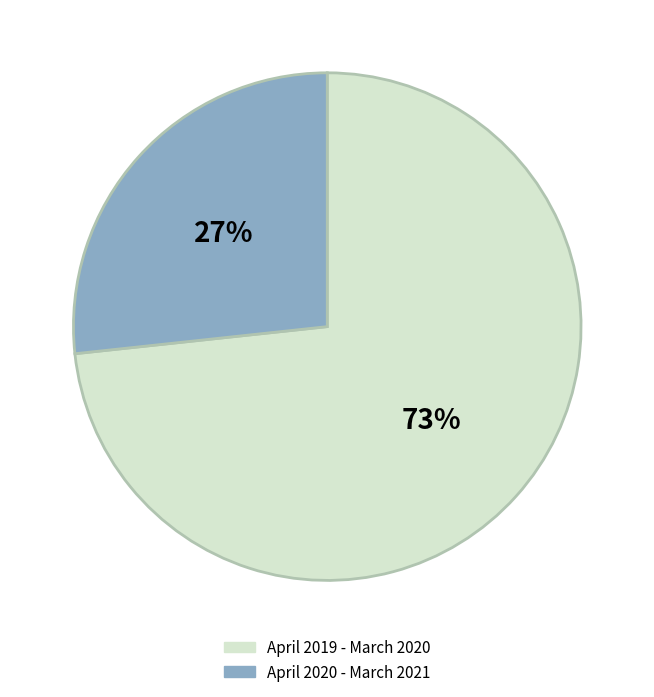

To the nearest percent, what is the combined percentage of April 2020 - March 2021 and April 2019 - March 2020?

100%